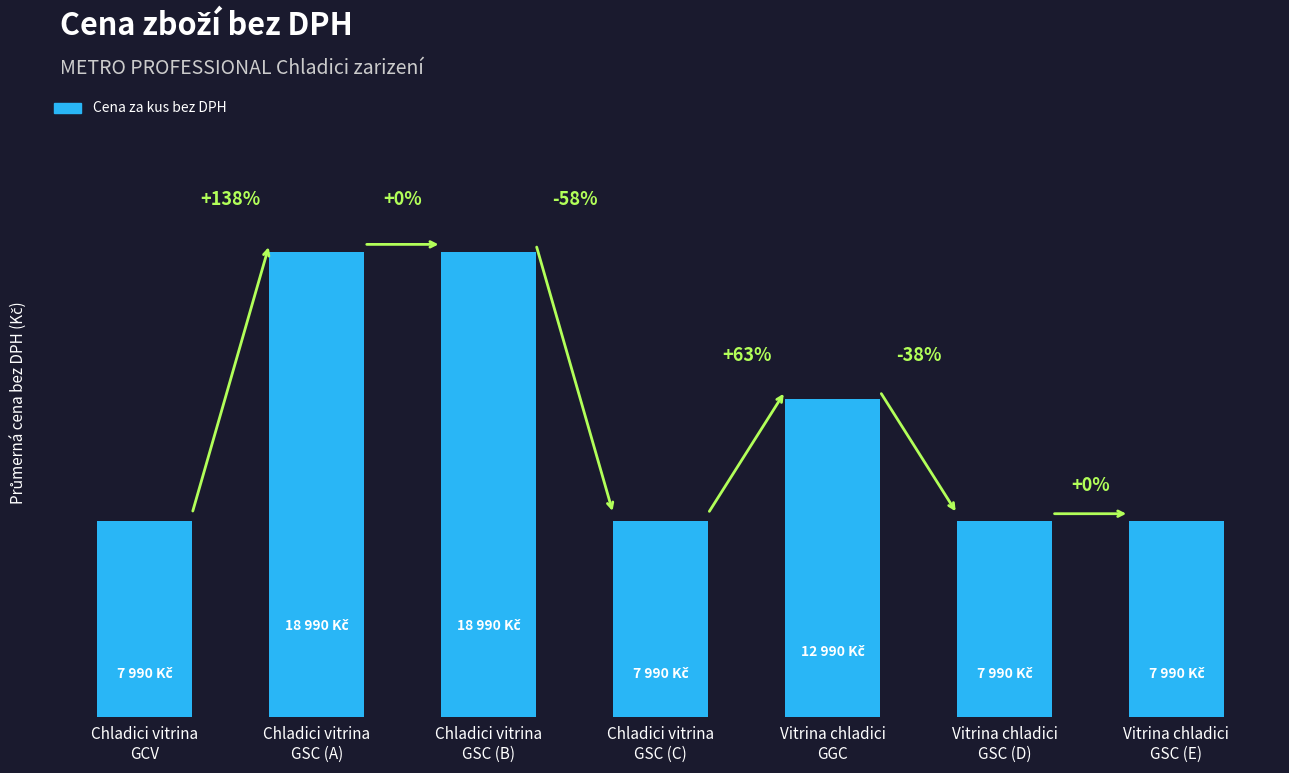

Where is the data nearest to the value 13490?

Vitrina chladici
GGC